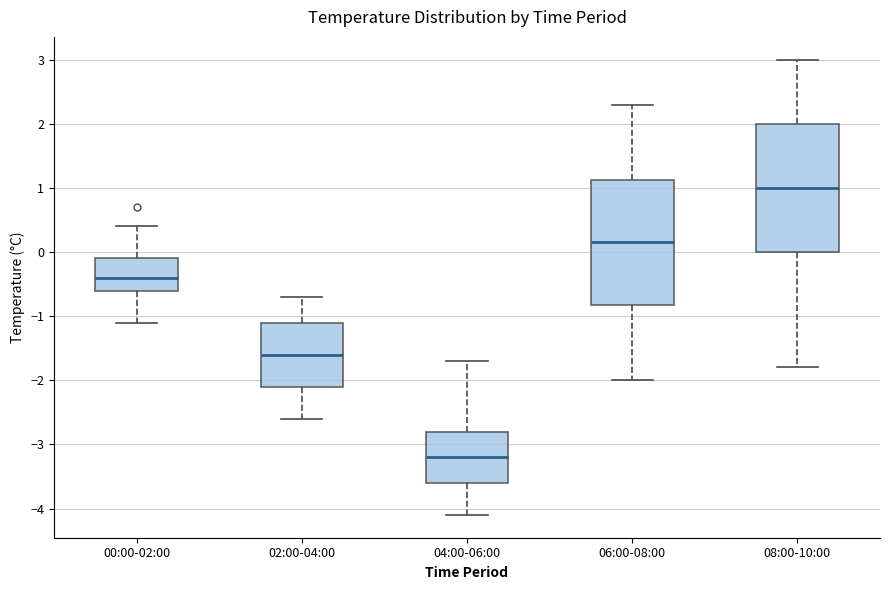

Which box has the lowest median line?

04:00-06:00